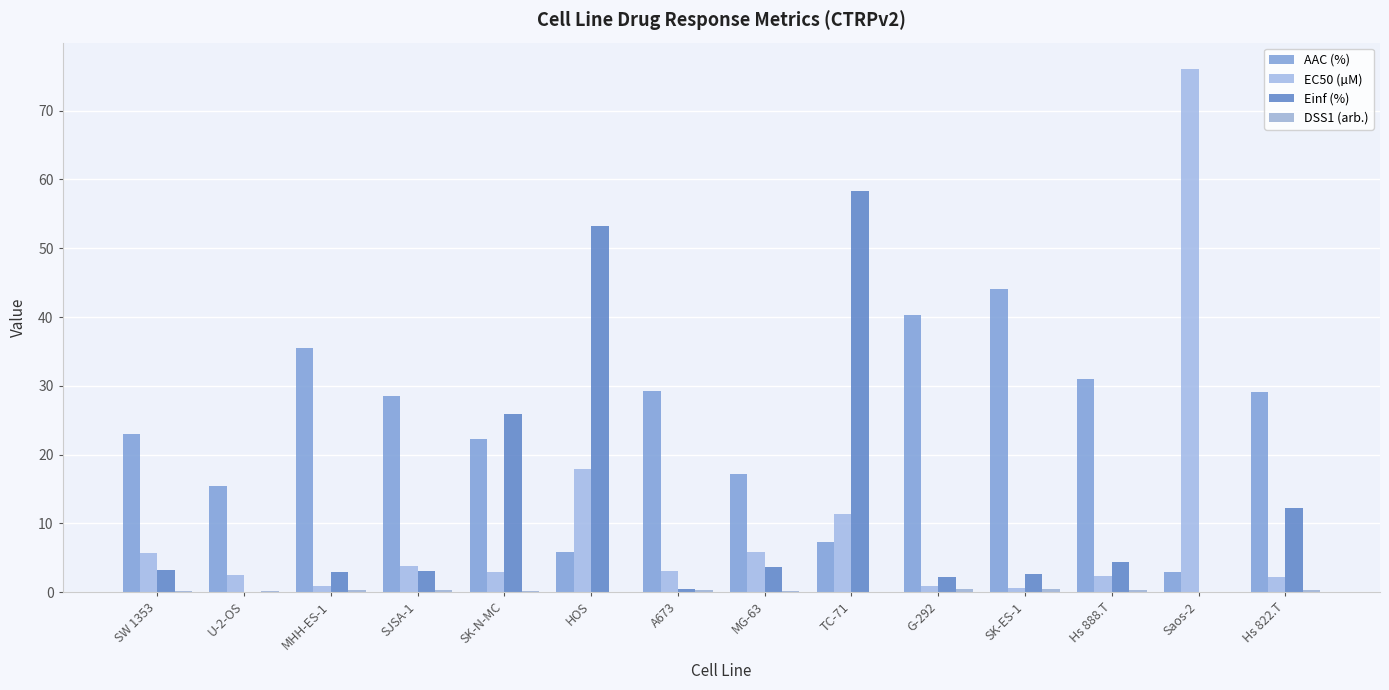

Does the chart contain stacked bars?

No